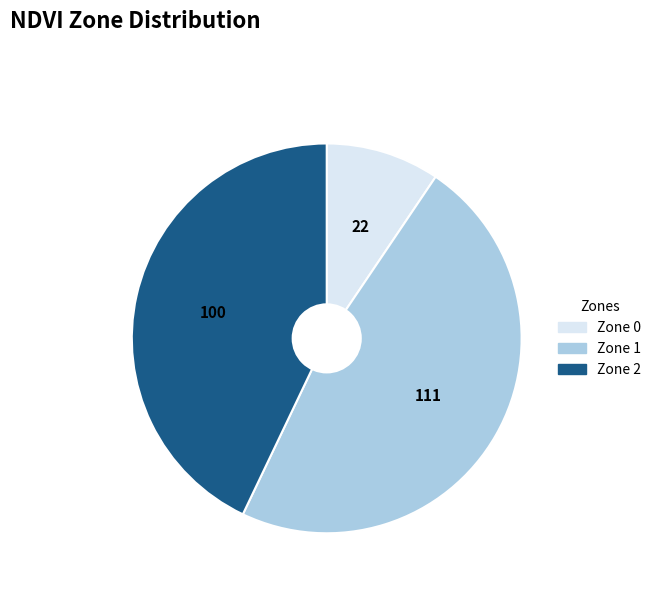

Combined, do Zone 2 and Zone 0 account for over 50%?

Yes